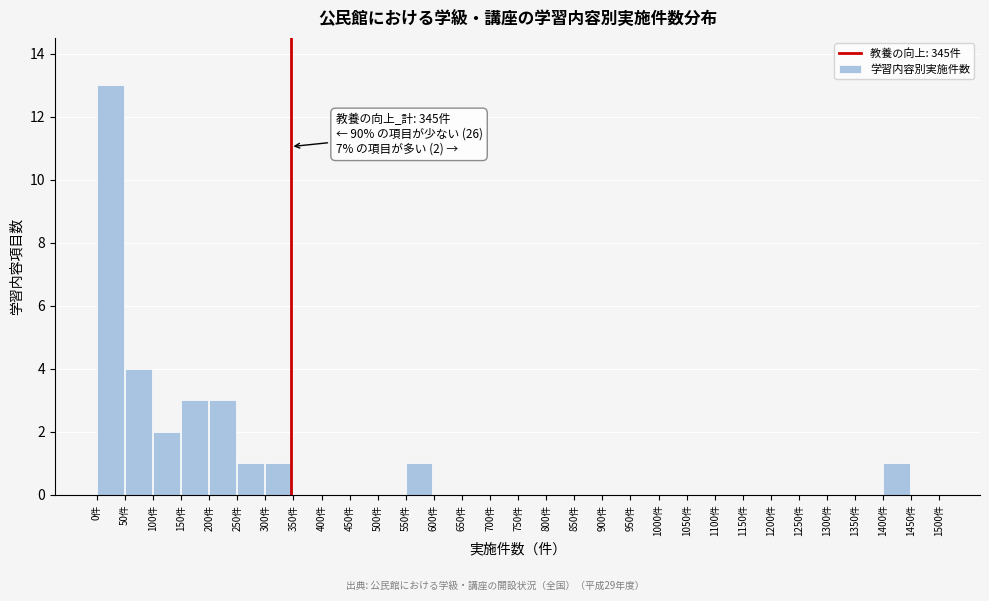

Reading left to right, transcribe all the data shown in this chart.

0件=13	50件=4	100件=2	150件=3	200件=3	250件=1	300件=1	350件=0	400件=0	450件=0	500件=0	550件=1	600件=0	650件=0	700件=0	750件=0	800件=0	850件=0	900件=0	950件=0	1000件=0	1050件=0	1100件=0	1150件=0	1200件=0	1250件=0	1300件=0	1350件=0	1400件=1	1450件=0